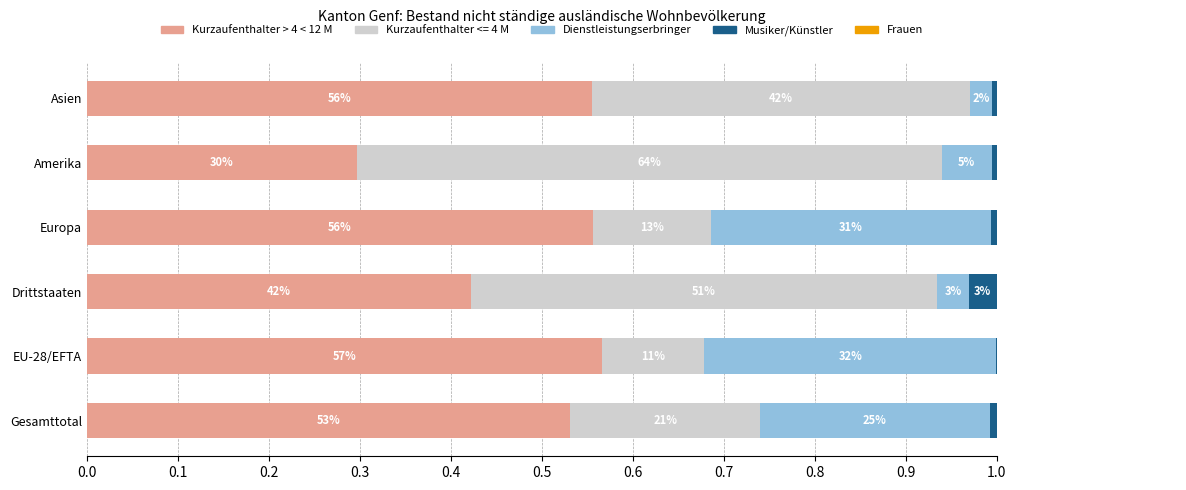

The value of Dienstleistungserbringer at Gesamttotal is 0.3. True or false?

True